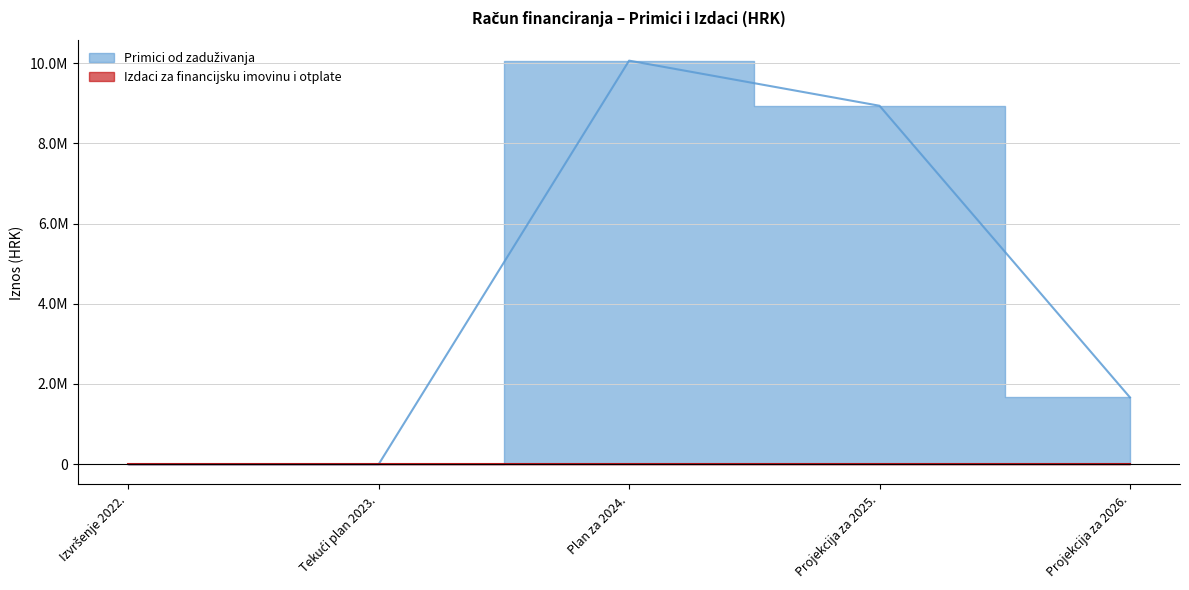

Where does the data first go above 1665906?

Plan za 2024.